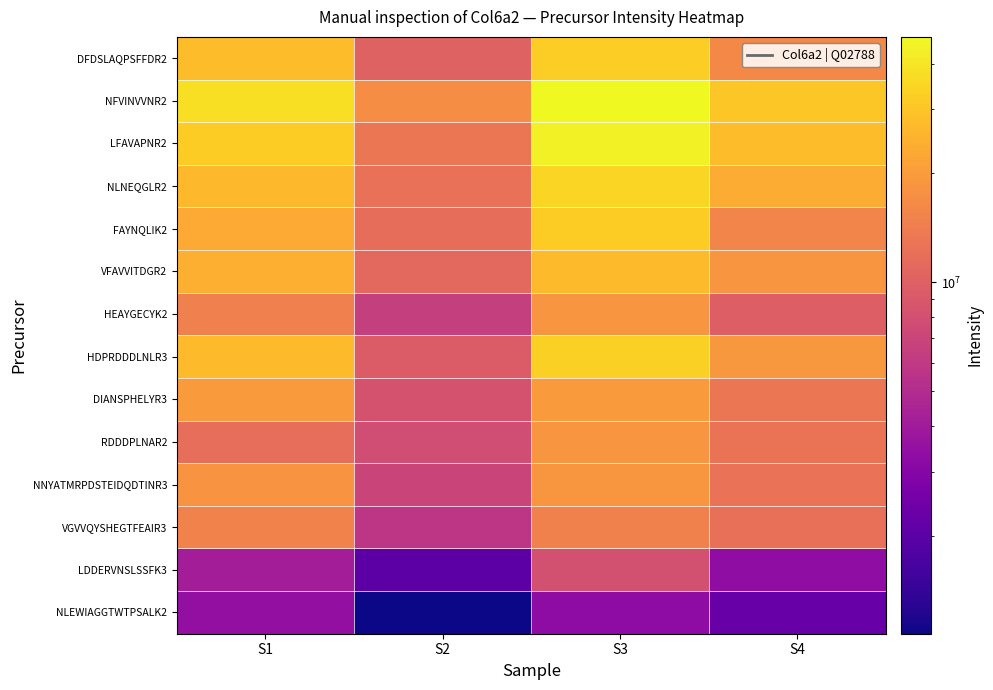

Which series has the largest total across all categories?

NFVINVVNR2